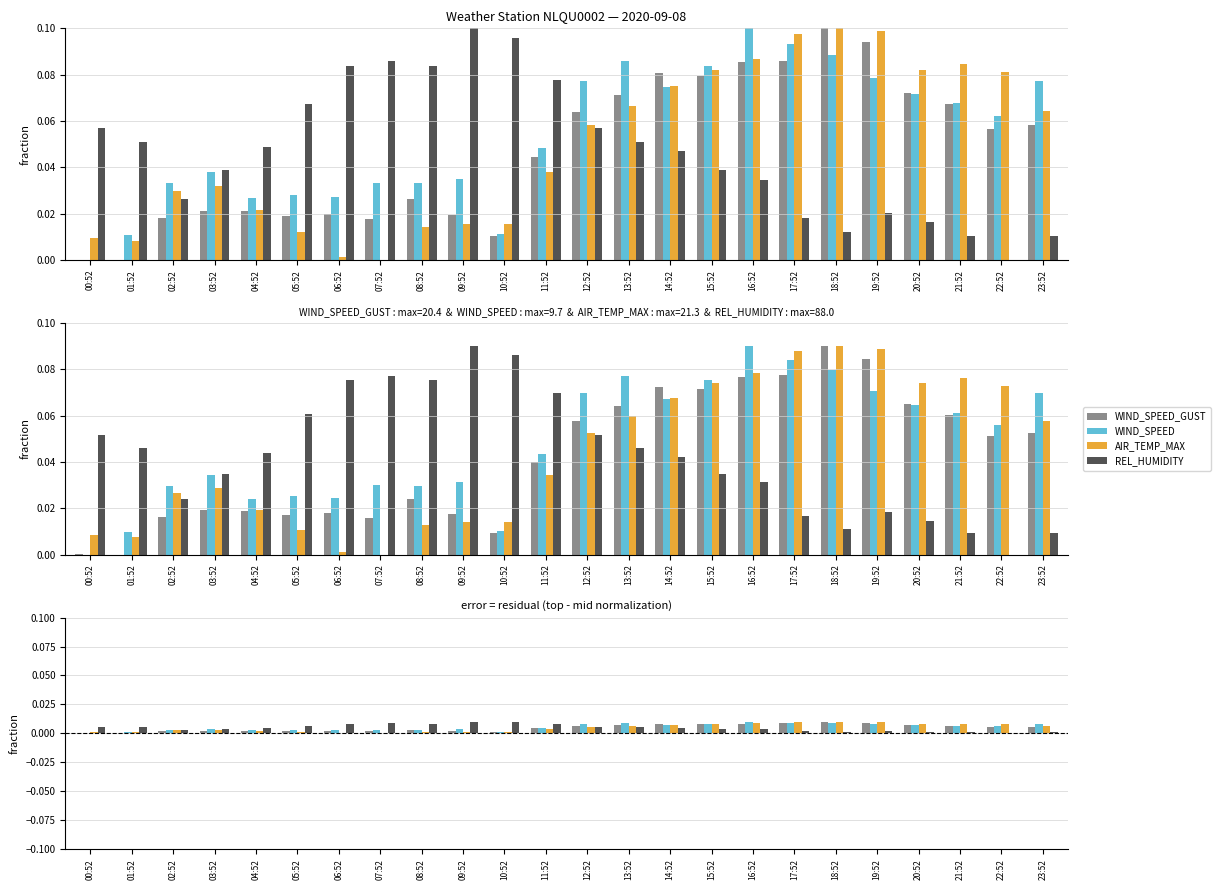

Which has a higher value, 08:52 or 04:52?

08:52